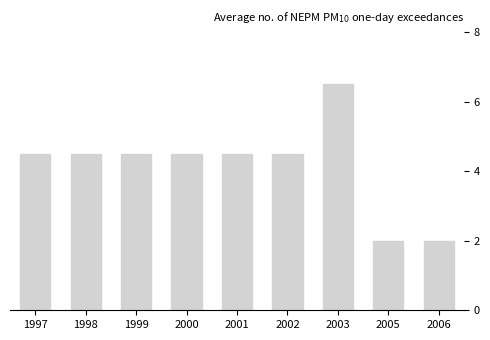

How many data points are less than 4?

2